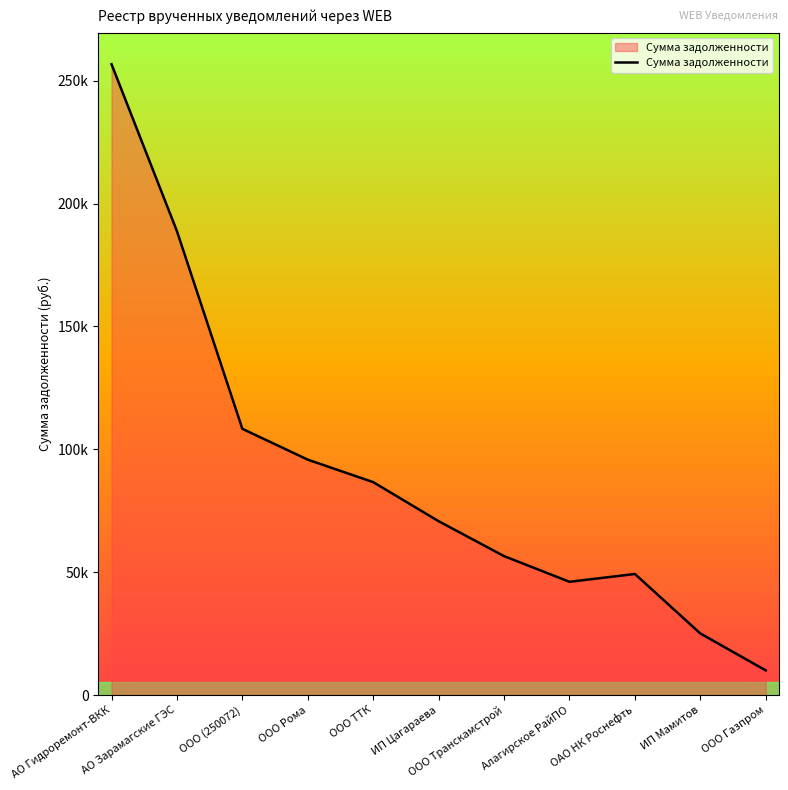

Rank the categories by value from lowest to highest.

ООО Газпром, ИП Мамитов, Алагирское РайПО, ОАО НК Роснефть, ООО Транскамстрой, ИП Цагараева, ООО ТТК, ООО Рома, ООО (250072), АО Зарамагские ГЭС, АО Гидроремонт-ВКК